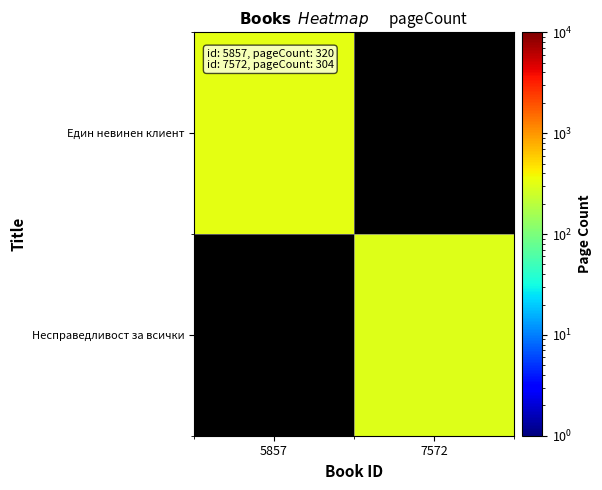

Rank the series at 7572 from lowest to highest value.

Един невинен клиент, Несправедливост за всички